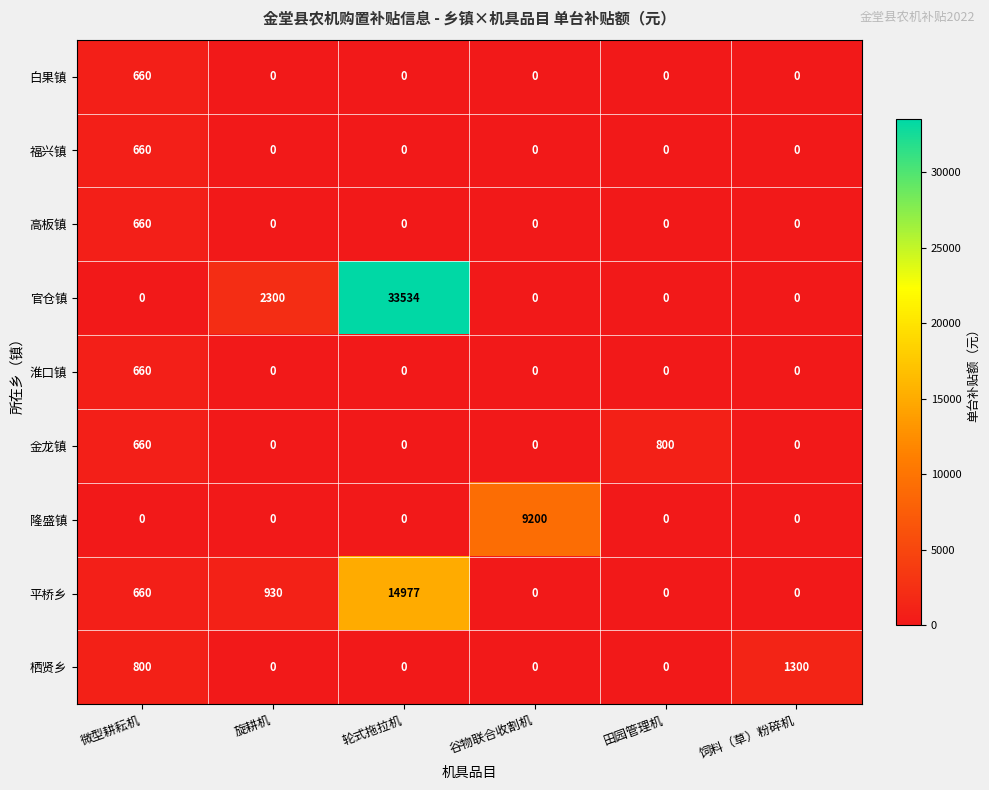

Is it true that 白果镇 equals 660 at 微型耕耘机?

True